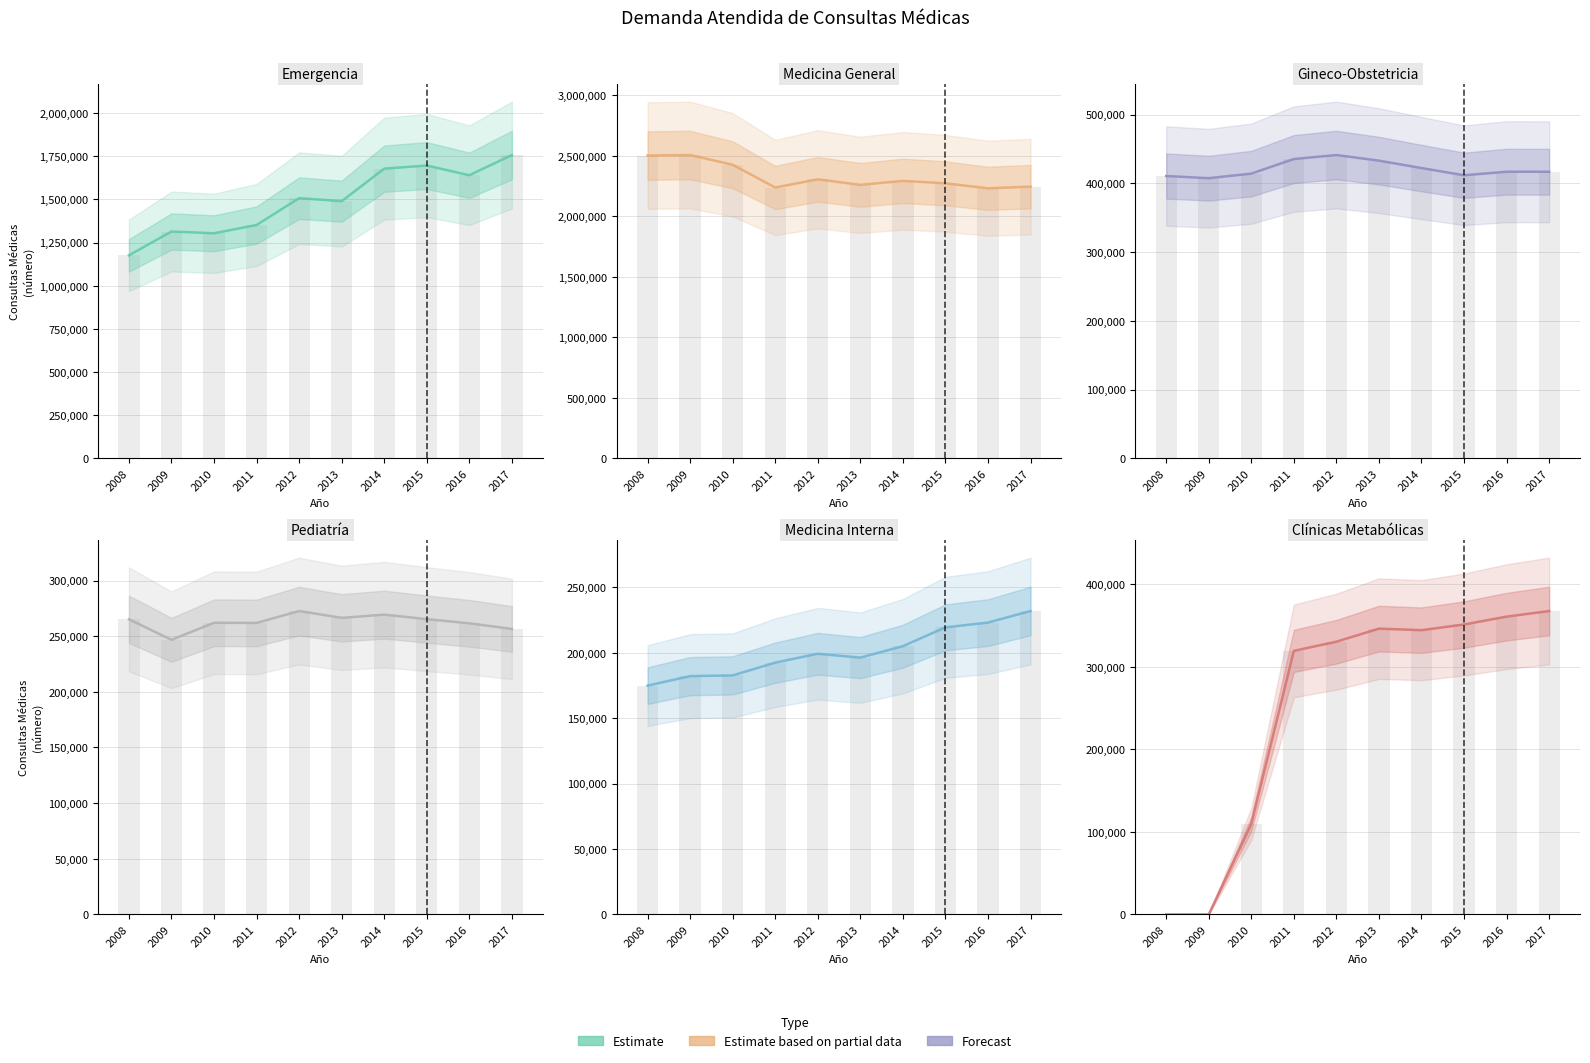

What value does the Pediatría series have at 2012, to the nearest 10?

272610